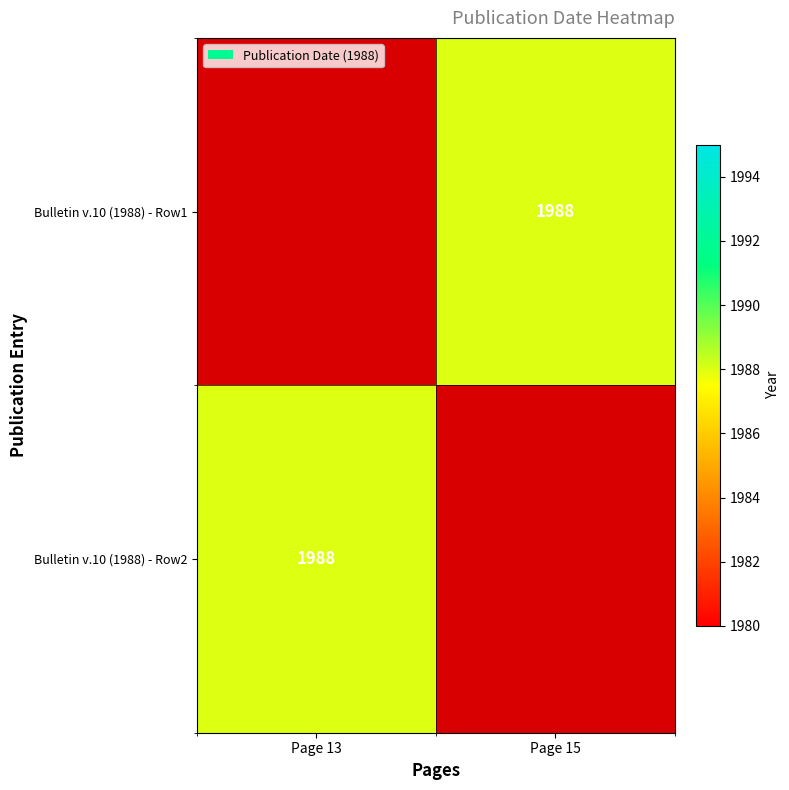

Is it true that Bulletin v.10 (1988) - Row2 equals 902.2 at Page 13?

False